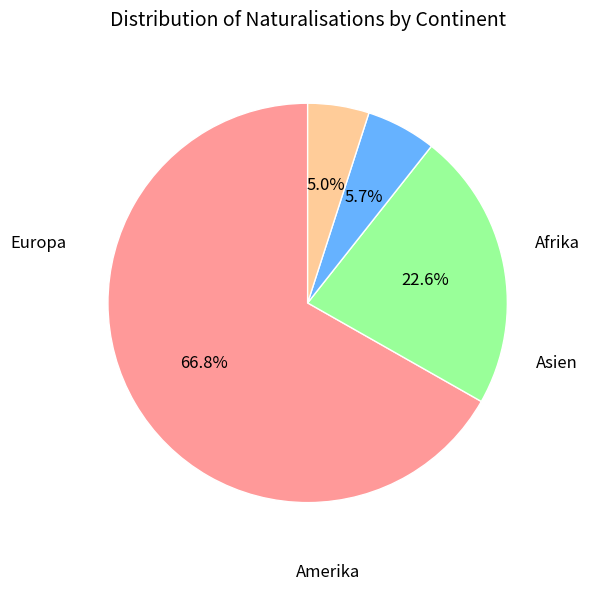

Between Afrika and Asien, which is larger?

Afrika